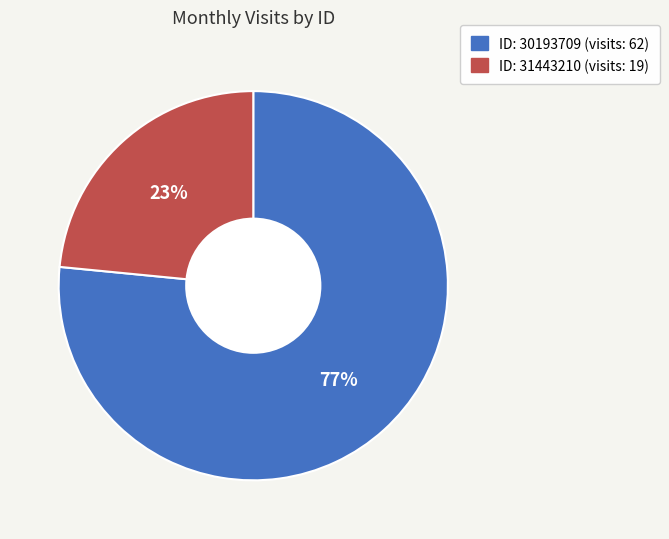

How many slices are in this pie chart?

2